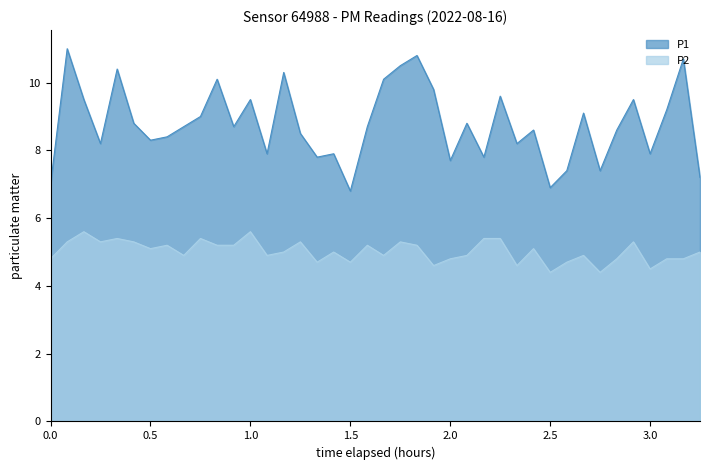

Which series has the widest spread of values?

P1